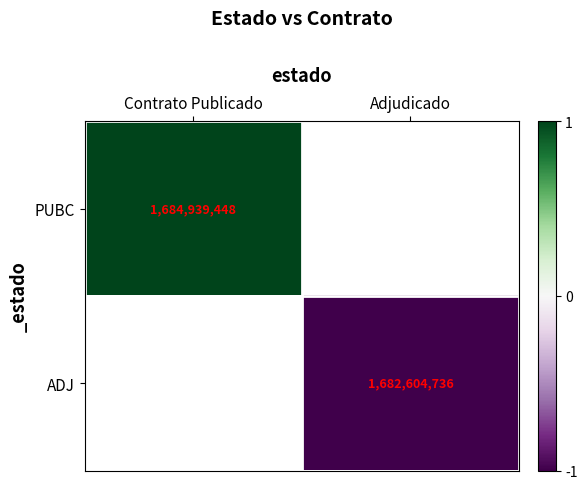

True or false: ADJ has a value of 1682604736 at Adjudicado.

True